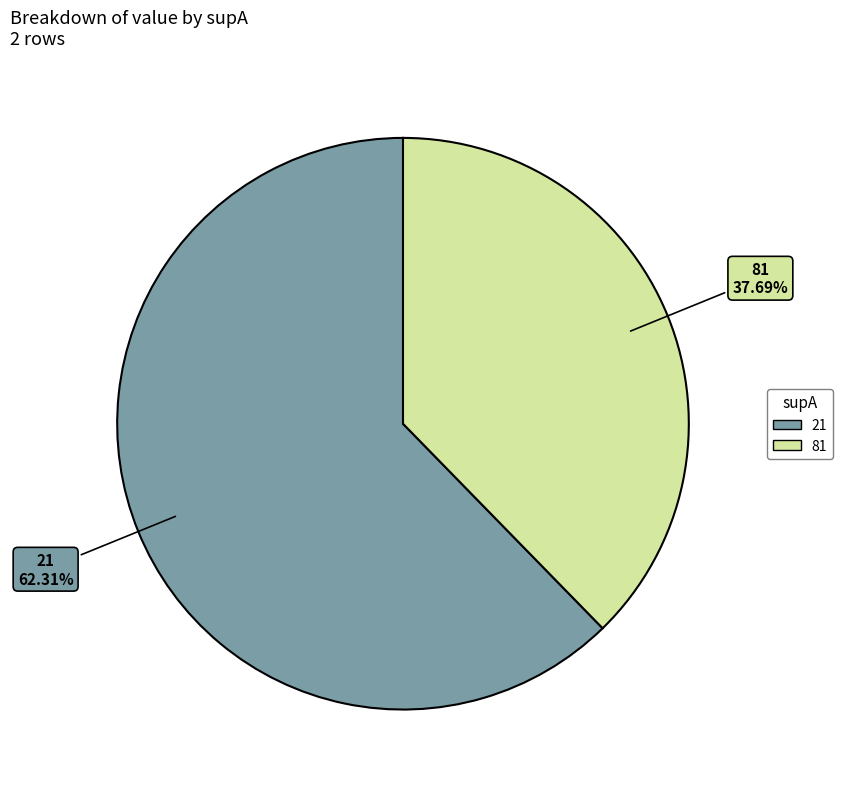

To the nearest percent, what is the difference between the 81 and 21 slice percentages?

25%